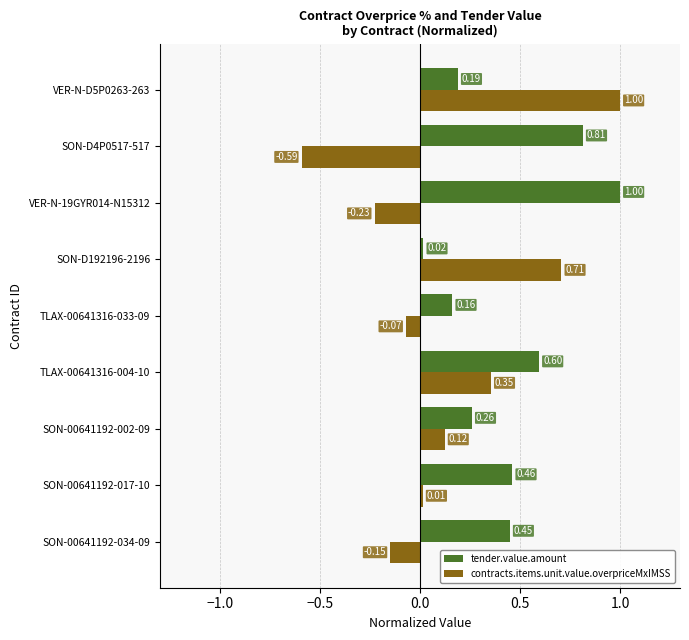

Rank the series by their average value, from highest to lowest.

tender.value.amount, contracts.items.unit.value.overpriceMxIMSS